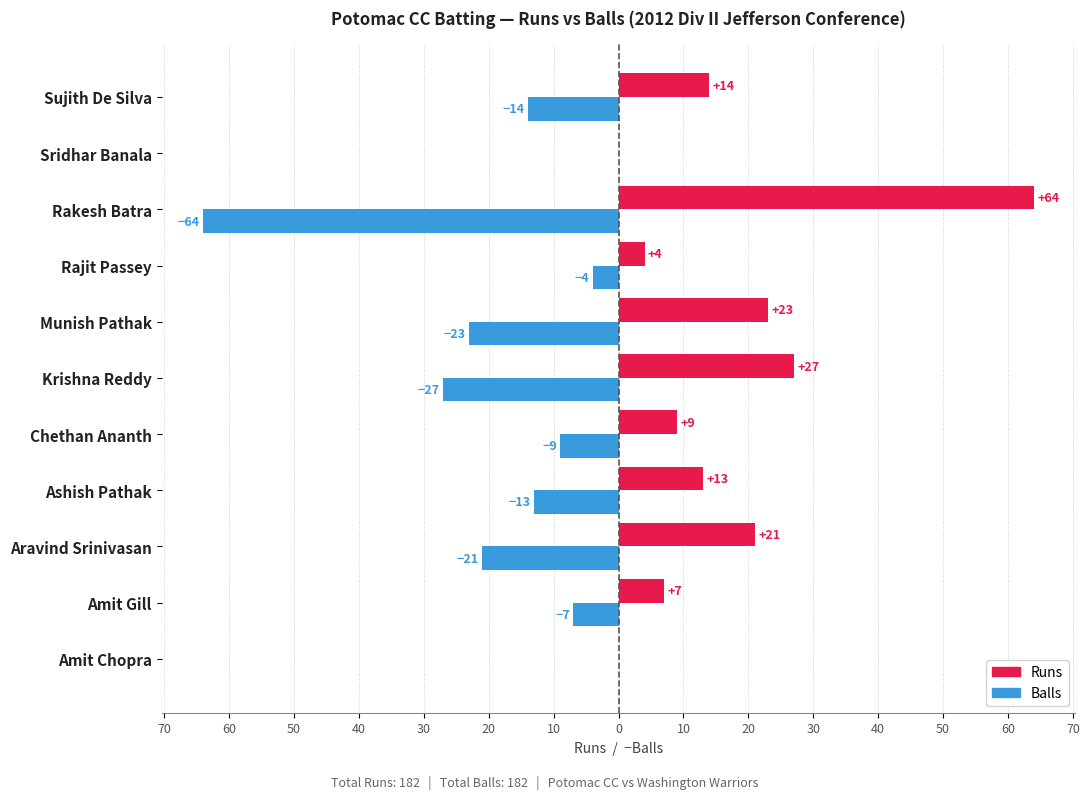

What are all the series names shown in the legend?

Runs, Balls